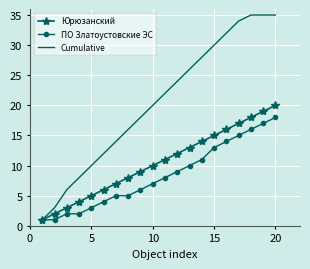

Which series has the largest total across all categories?

Cumulative